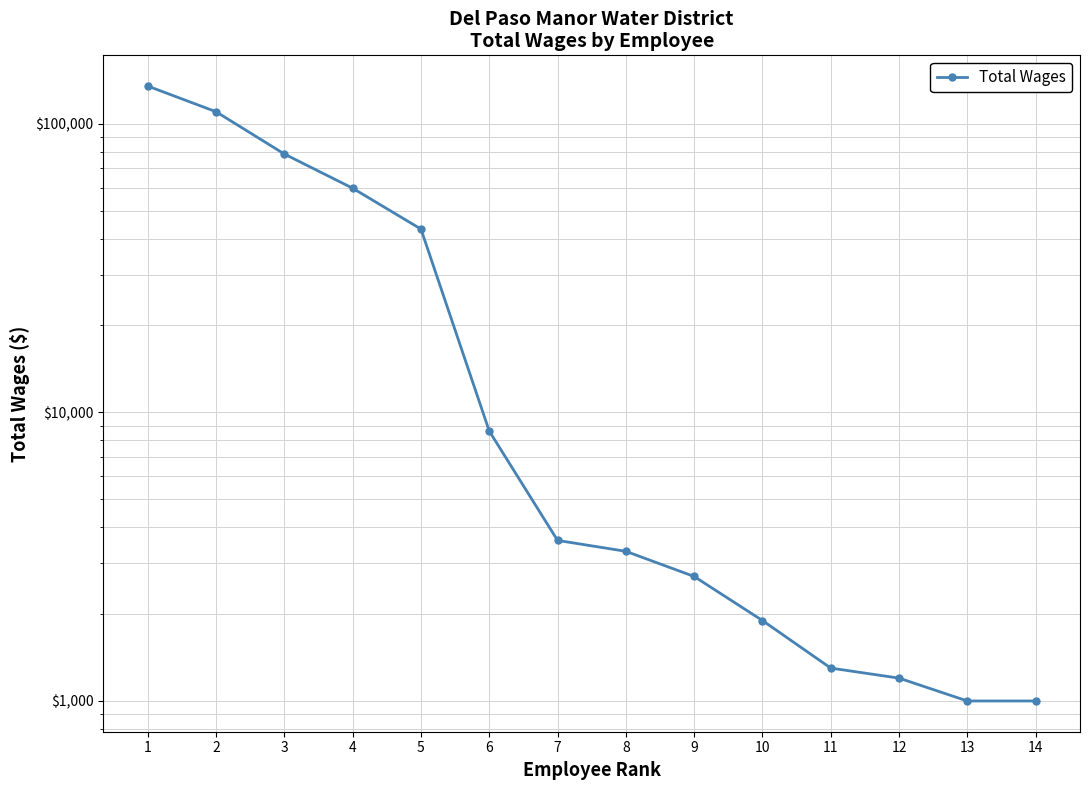

Reading left to right, list all the values displayed in this chart.

135000	110000	78508	59763	43143	8610	3600	3300	2700	1900	1300	1200	1000	1000